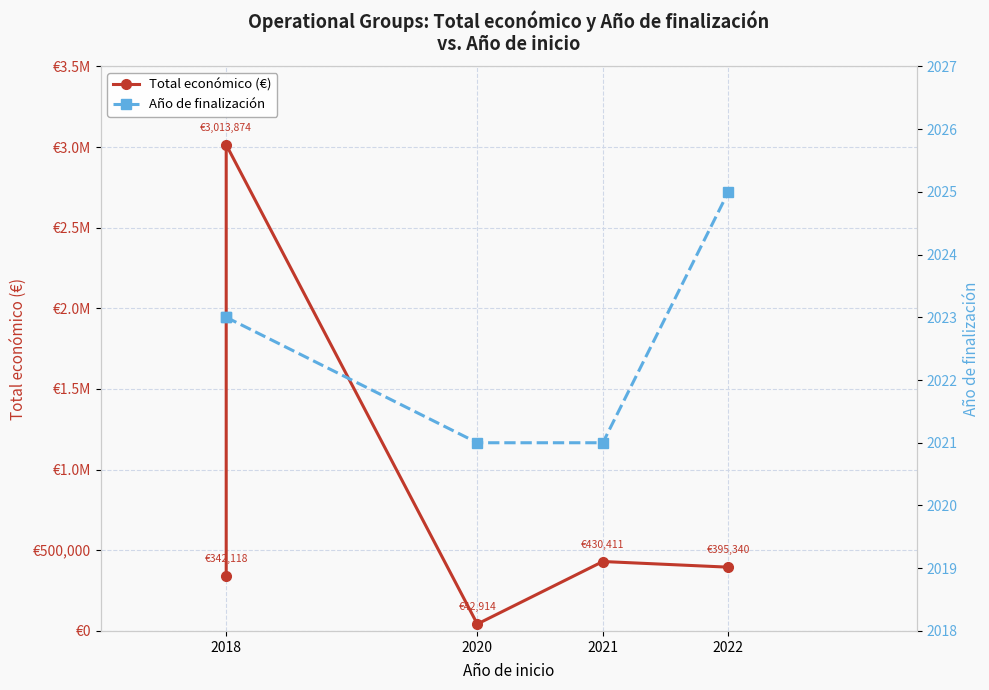

Between 2018 and 2021, which series saw the biggest shift?

Total económico (€)